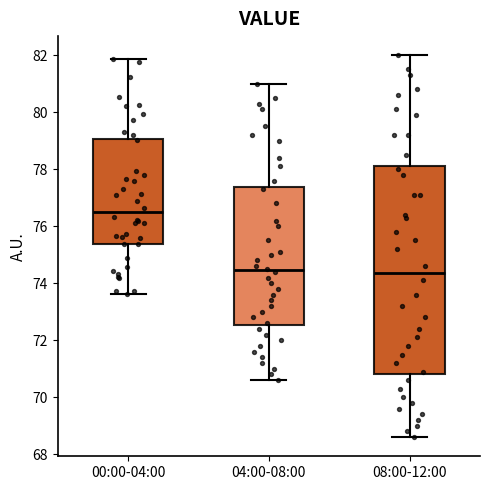

Where does the lower whisker of the box for 04:00-08:00 end on the y-axis? The values are not printed on the chart, so give them approximately, as read against the axis.

70.6